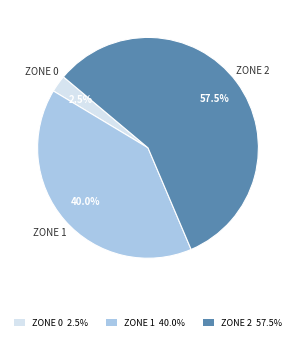

Between ZONE 1 and ZONE 0, which is larger?

ZONE 1